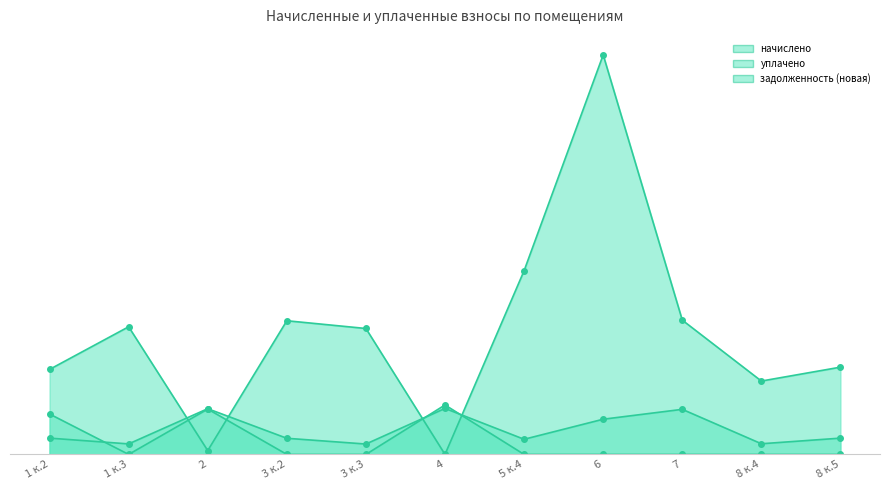

How many lines are shown in the chart?

3